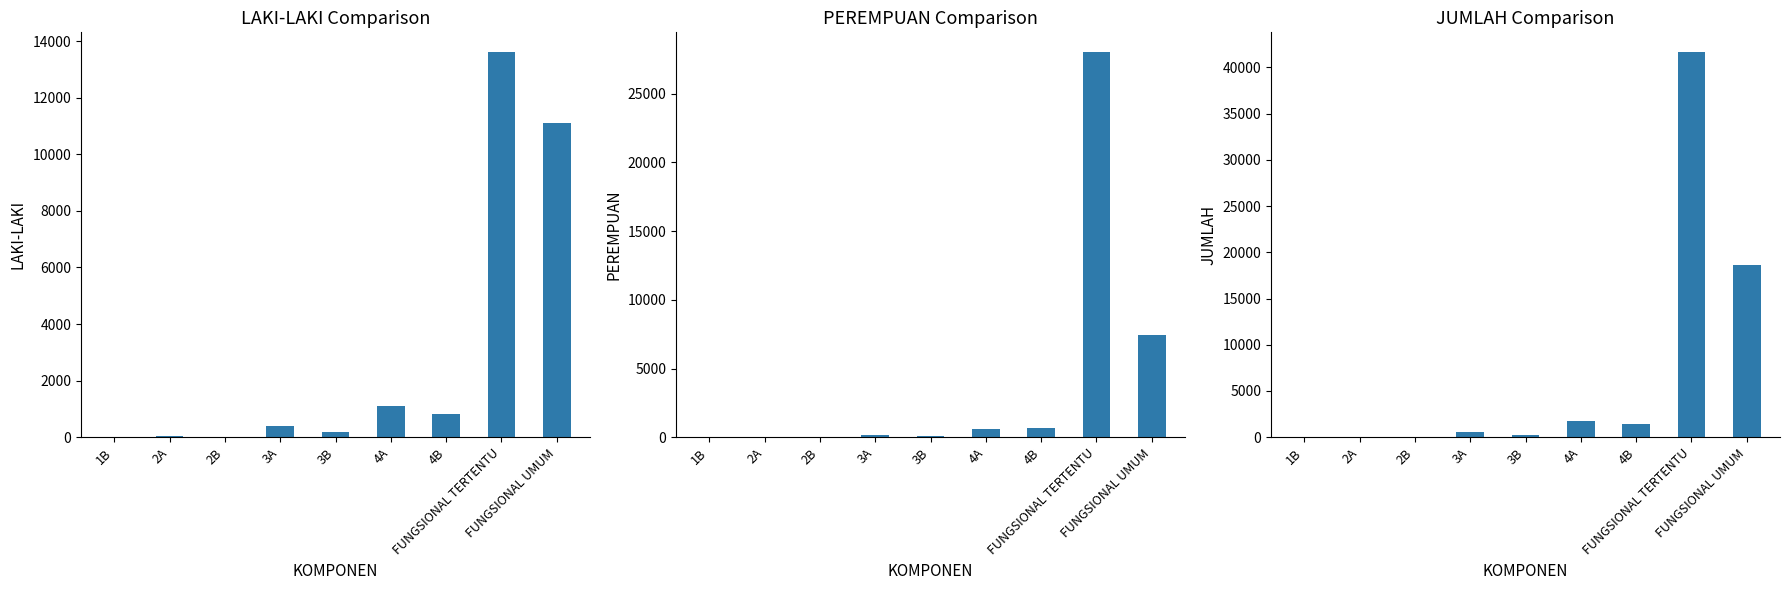

Rank the categories by JUMLAH value from highest to lowest.

FUNGSIONAL TERTENTU, FUNGSIONAL UMUM, 4A, 4B, 3A, 3B, 2B, 2A, 1B